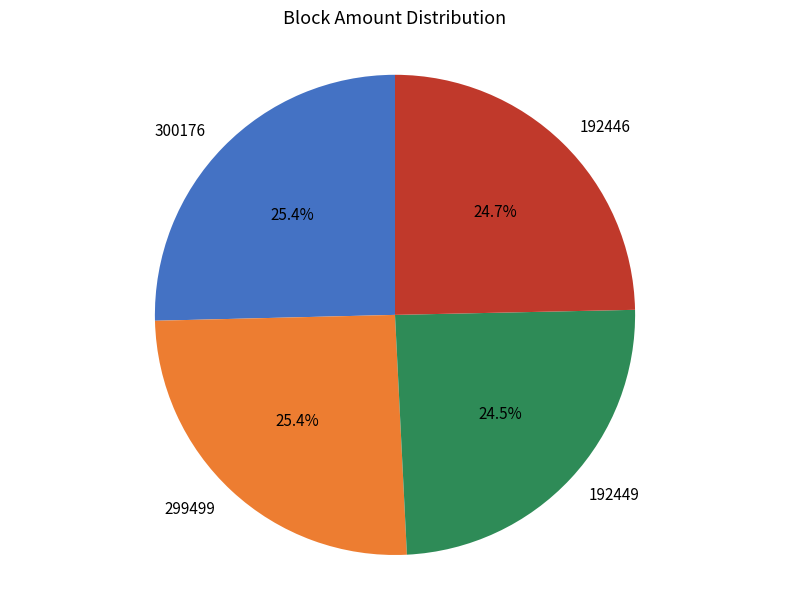

Does any single category account for the majority?

No